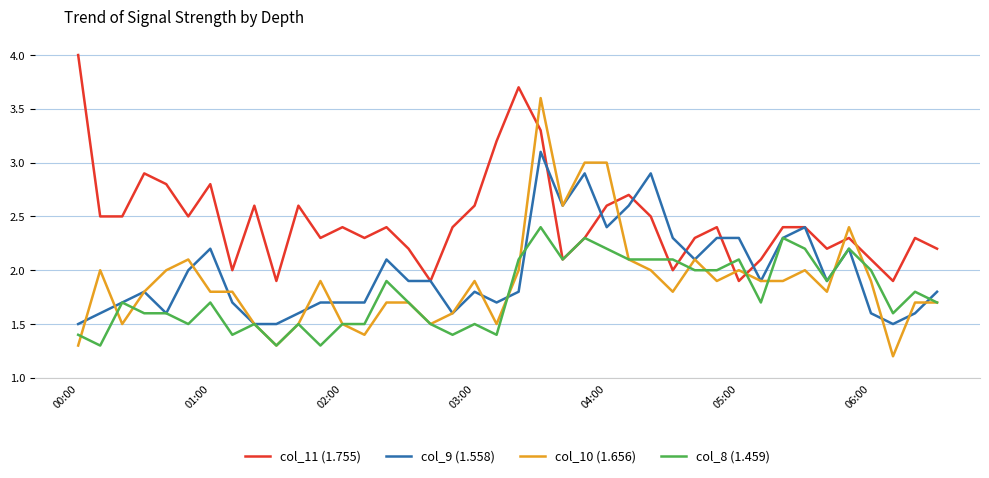

True or false: col_9 (1.558) and col_8 (1.459) intersect in this chart.

True